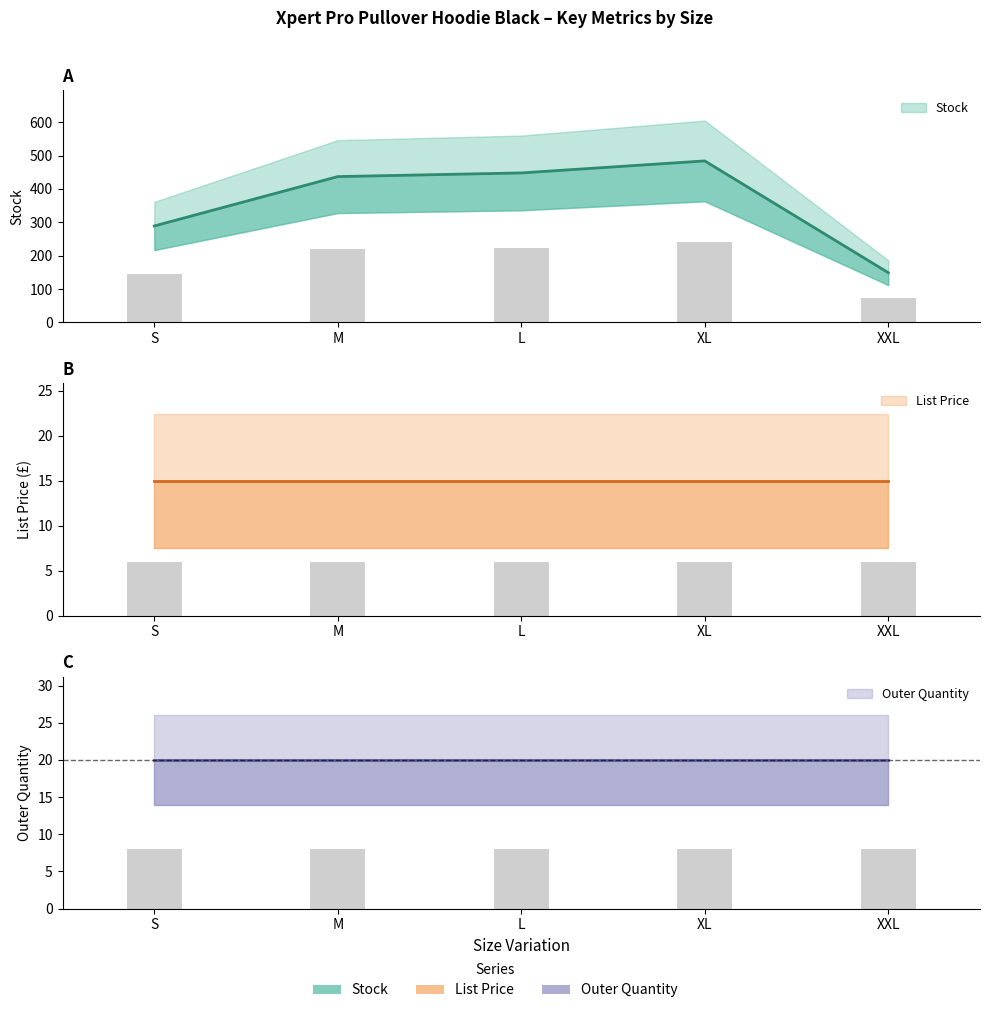

What is the label of the 1st bar from the left?

S